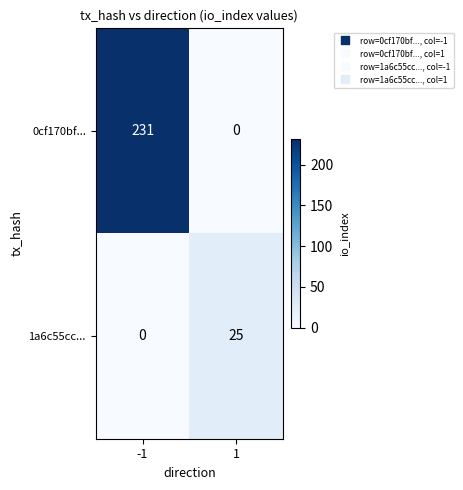

What value does the 0cf170bf... series have at -1, to the nearest 5?

230